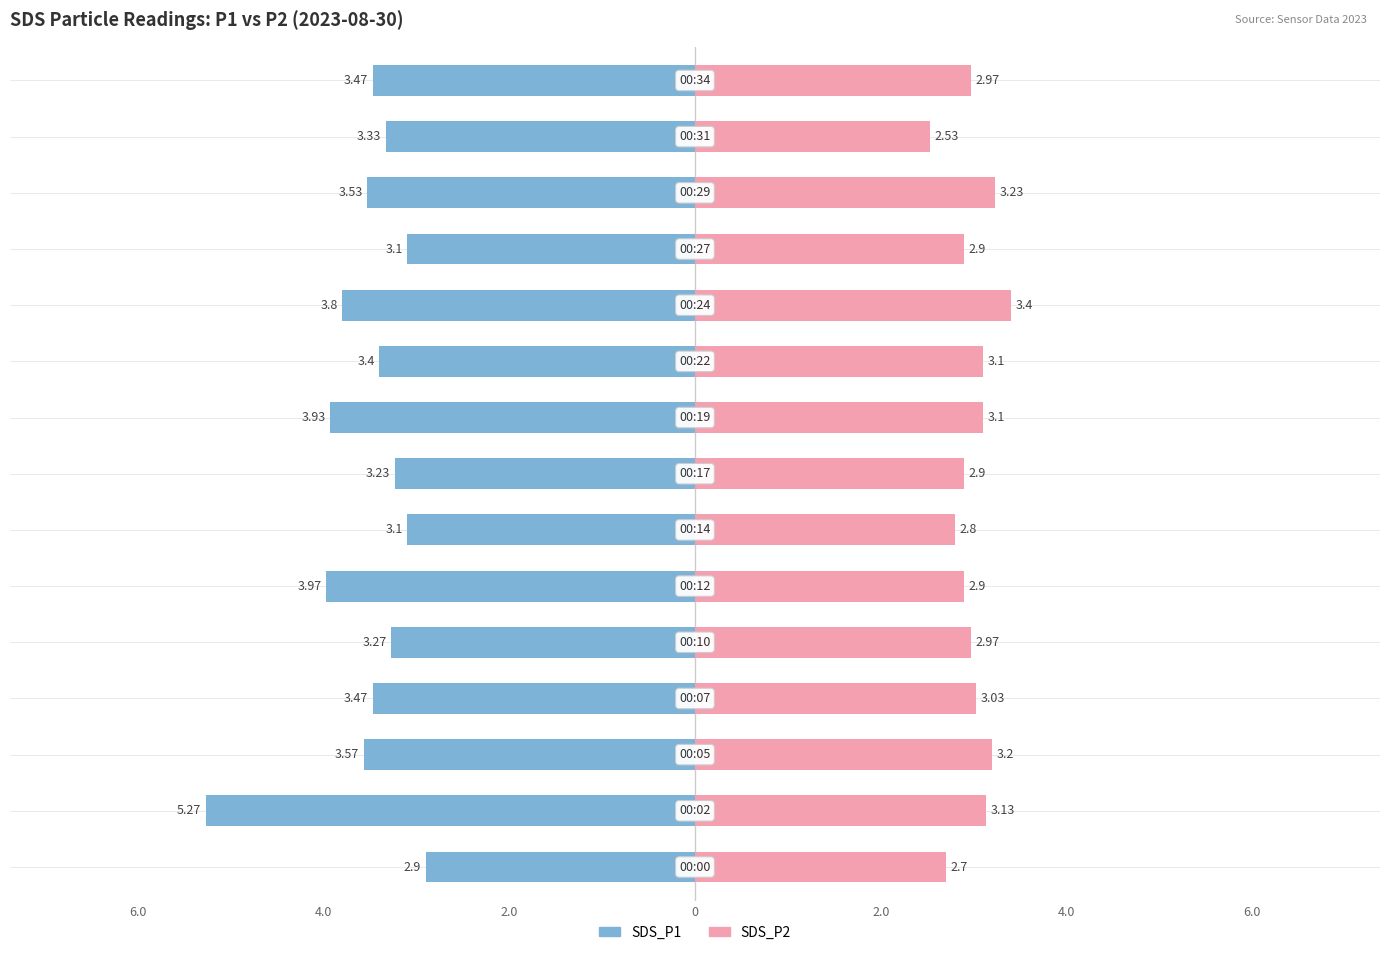

What is the difference between the maximum and minimum values in the SDS_P2 series?

0.9